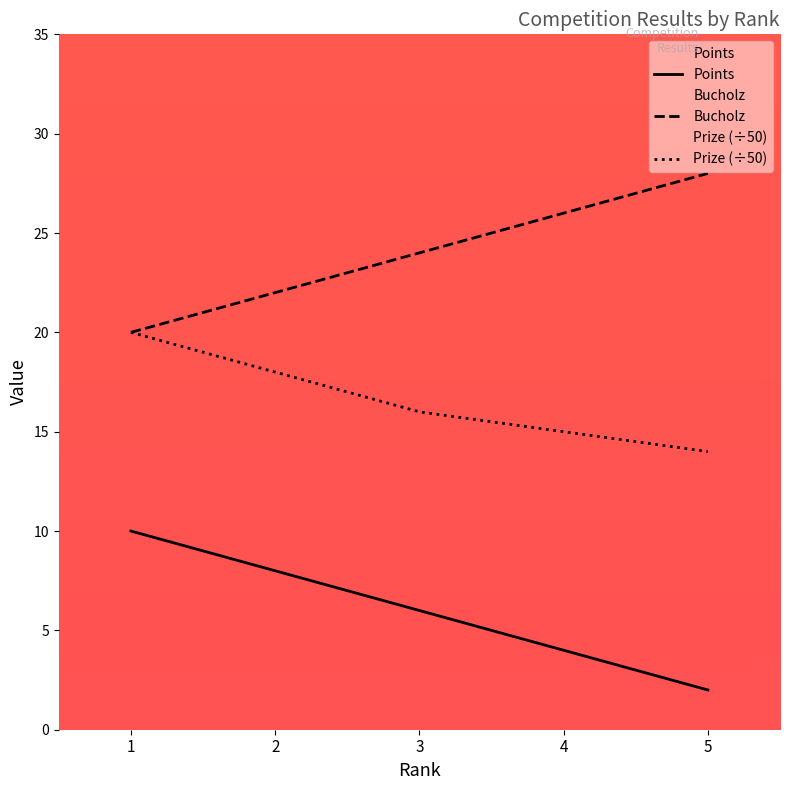

True or false: Prize (÷50) and Points cross at least once.

False